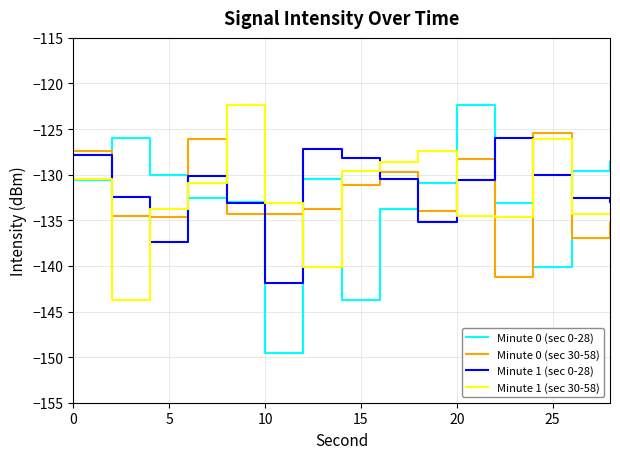

True or false: Minute 0 (sec 0-28) and Minute 0 (sec 30-58) cross at least once.

True